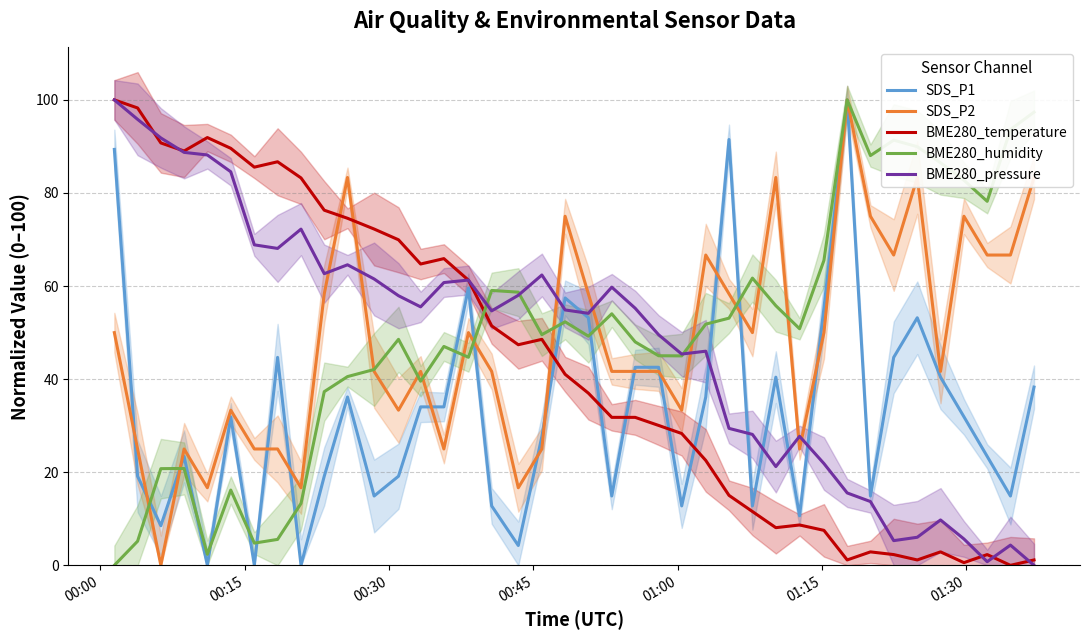

What is the maximum value for BME280_temperature?

100.0